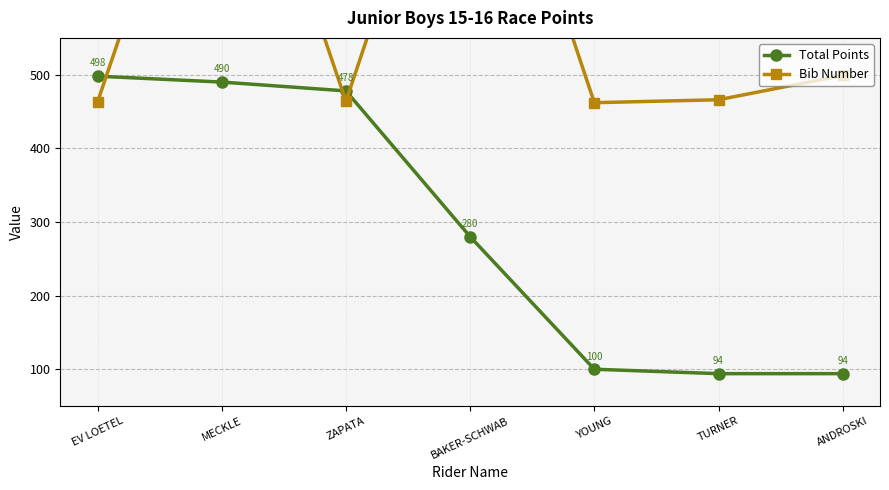

Does the chart display data point markers on the line(s)?

Yes